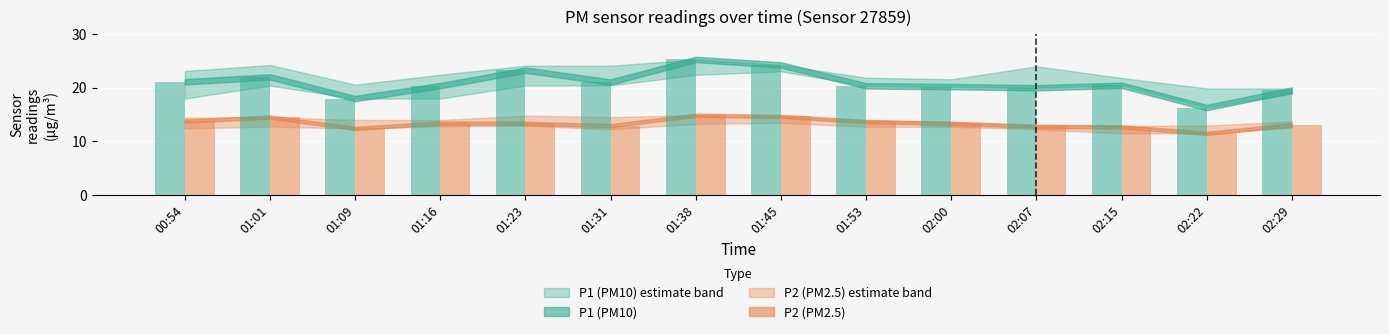

What is the highest value of the P2_lo series?

13.5